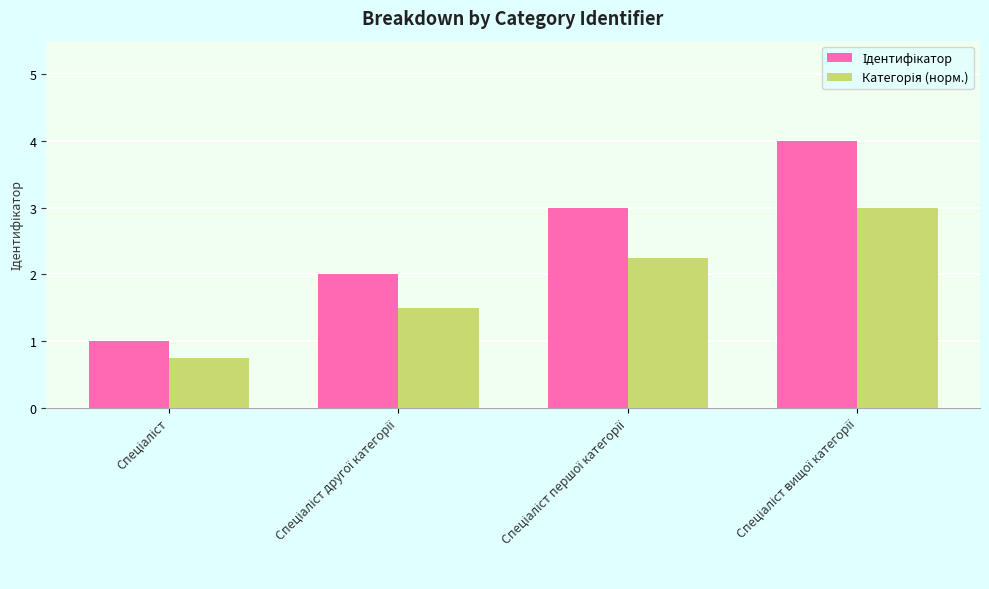

What is the minimum value shown in the chart?

0.8